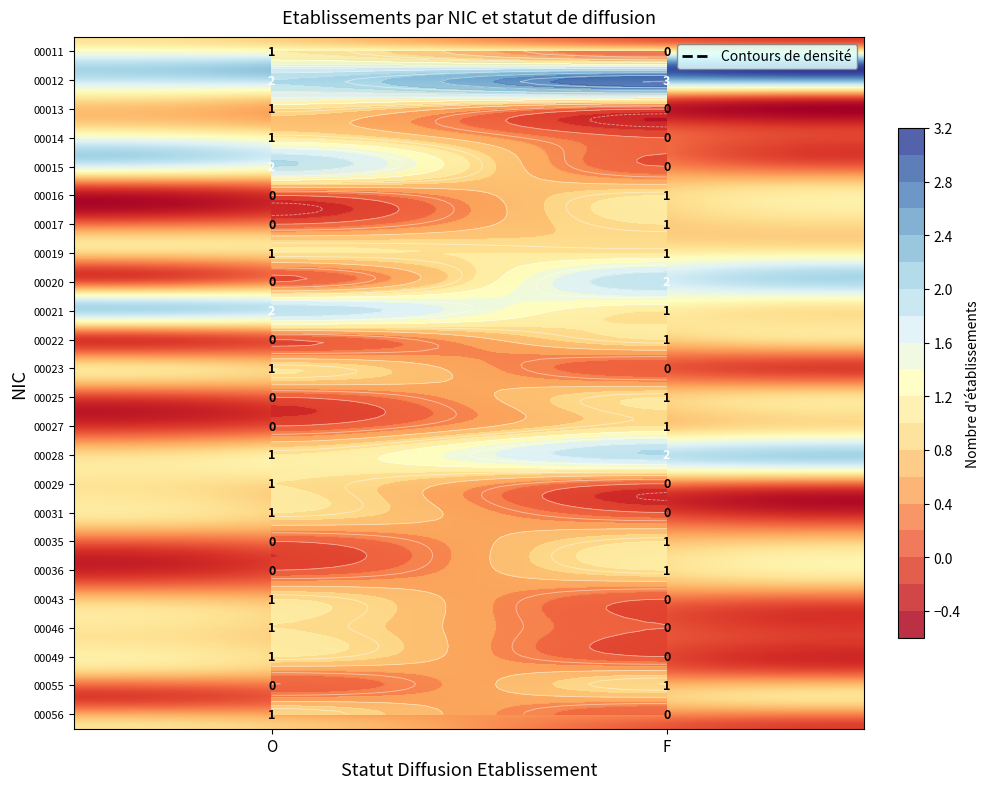

Reading left to right, list all the values displayed in this chart.

00011: O=1	F=0
00012: O=2	F=3
00013: O=1	F=0
00014: O=1	F=0
00015: O=2	F=0
00016: O=0	F=1
00017: O=0	F=1
00019: O=1	F=1
00020: O=0	F=2
00021: O=2	F=1
00022: O=0	F=1
00023: O=1	F=0
00025: O=0	F=1
00027: O=0	F=1
00028: O=1	F=2
00029: O=1	F=0
00031: O=1	F=0
00035: O=0	F=1
00036: O=0	F=1
00043: O=1	F=0
00046: O=1	F=0
00049: O=1	F=0
00055: O=0	F=1
00056: O=1	F=0